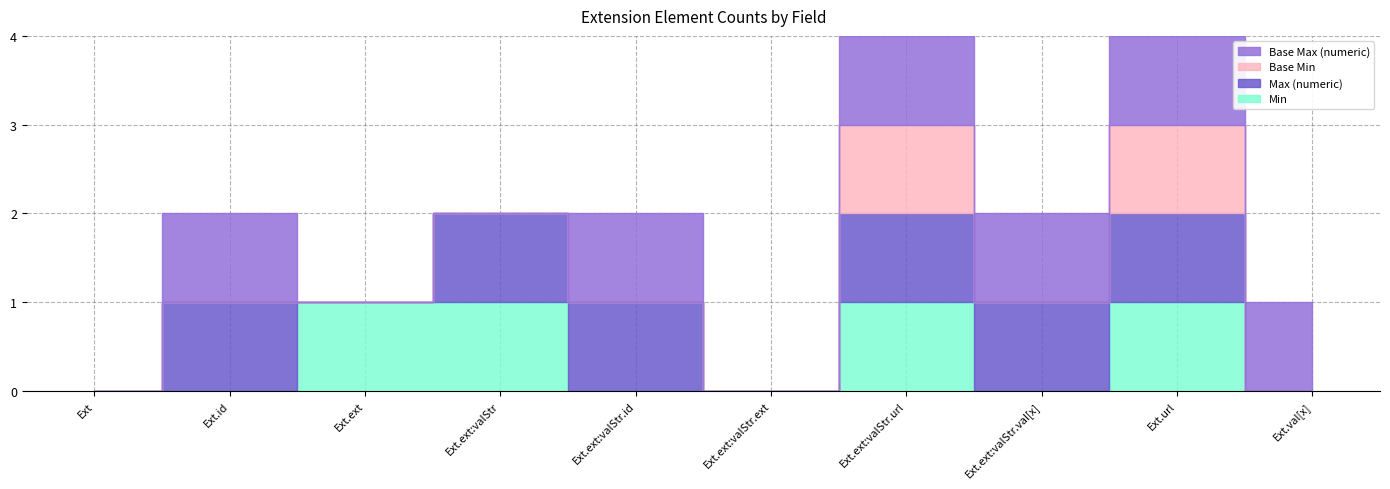

What is the label of the 7th point from the left?

Extension.extension:valueString.url